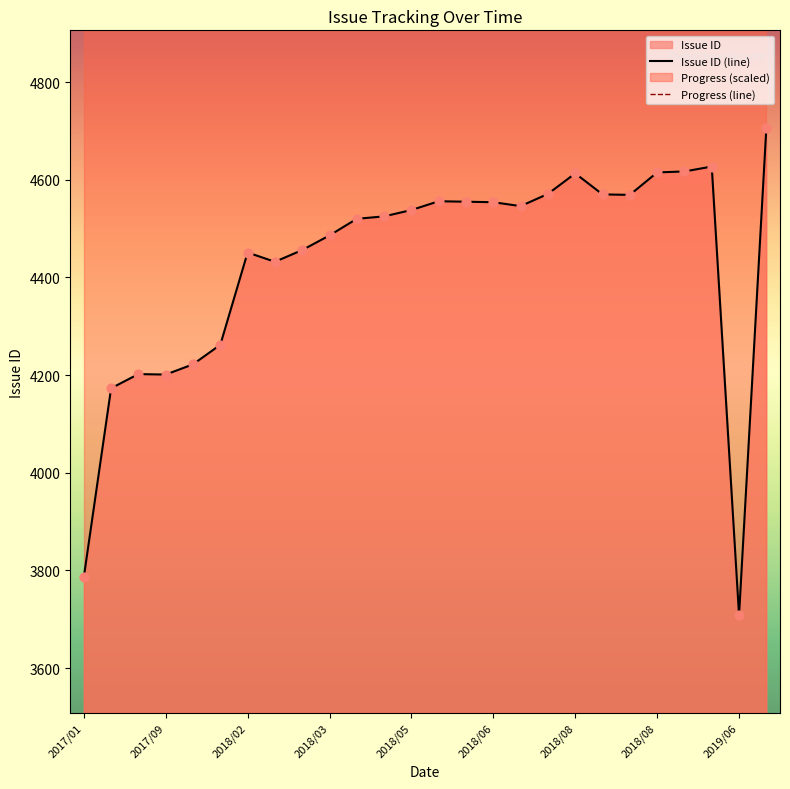

At how many categories does at least one series exceed 4402?

26